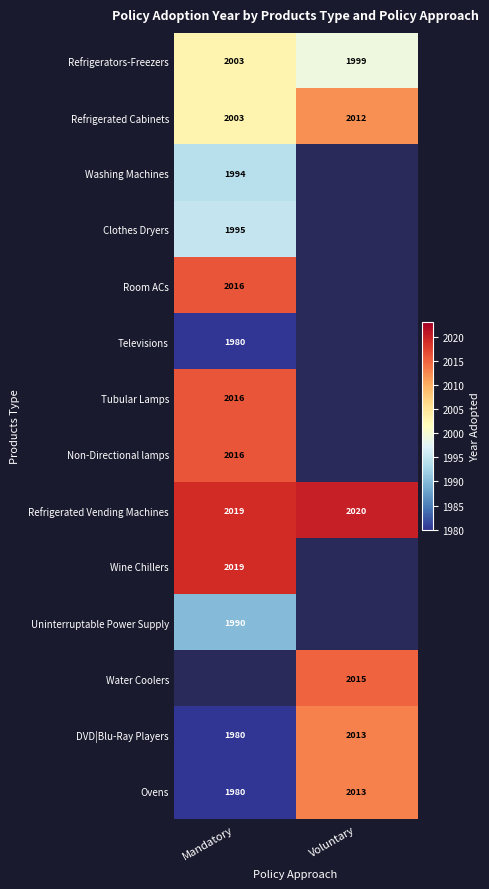

What is the smallest value displayed?

1980.0